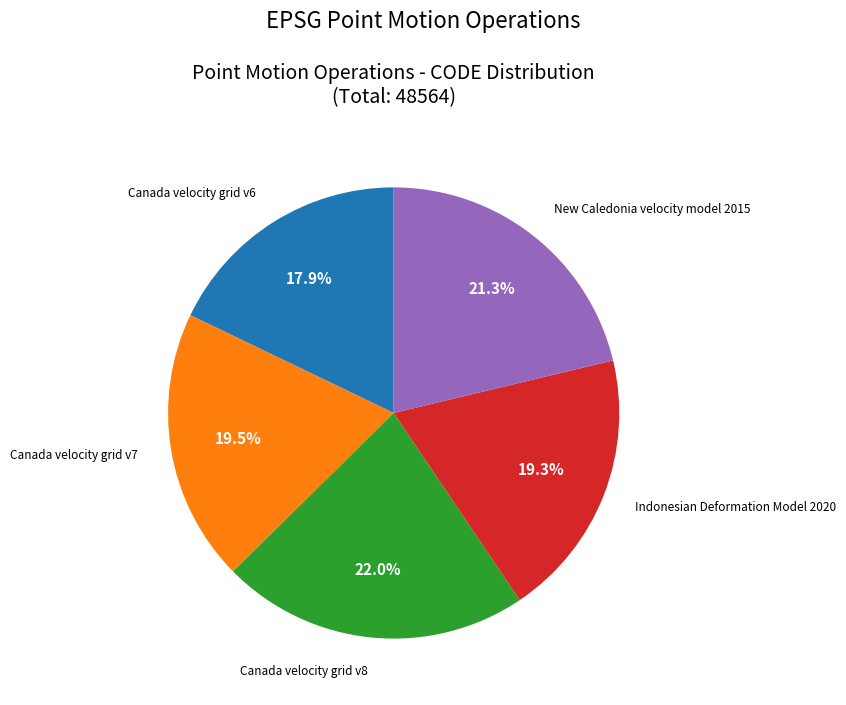

Is there a majority slice in this chart?

No